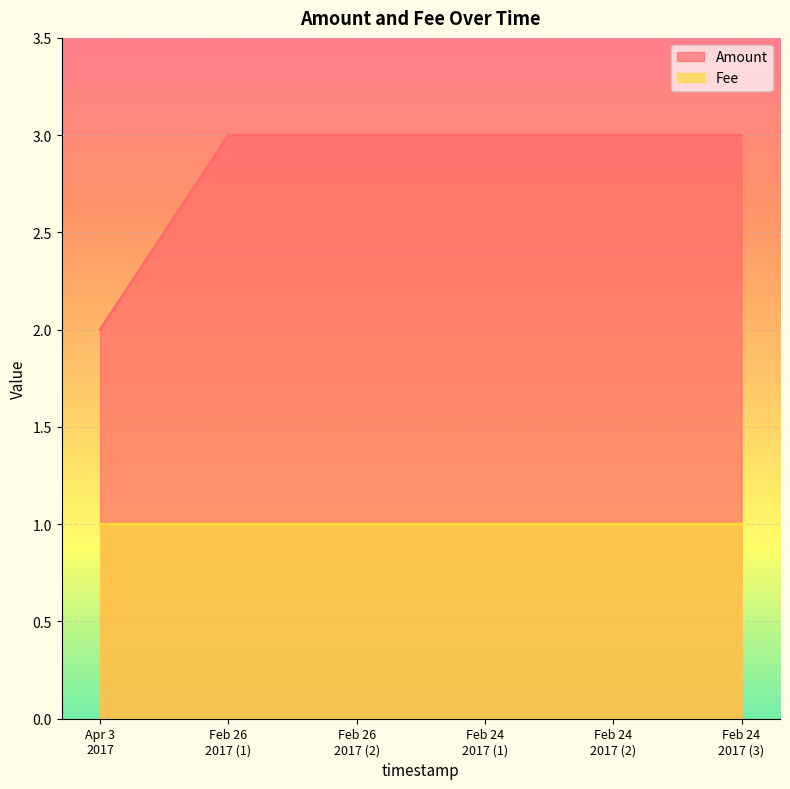

List the series in order of their peak value, lowest first.

Fee, Amount